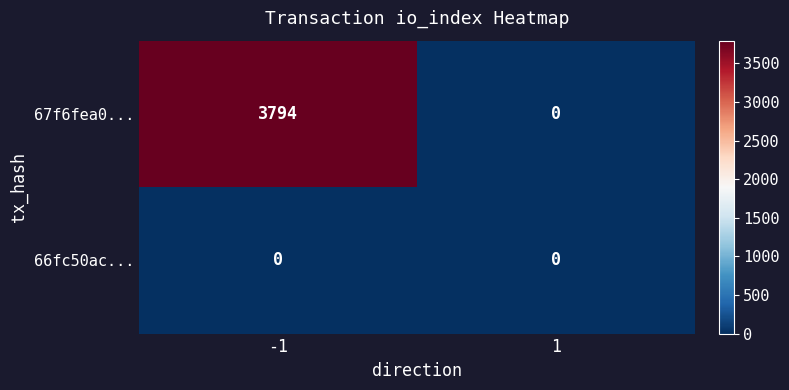

Reading right to left, transcribe all the data shown in this chart.

67f6fea0...: 1=0	-1=3794
66fc50ac...: 1=0	-1=0